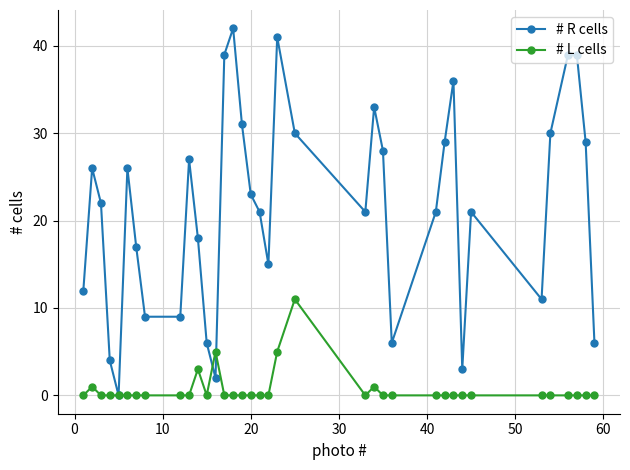

Reading left to right, list all the values displayed in this chart.

# R cells: 12	26	22	4	0	26	17	9	9	27	18	6	2	39	42	31	23	21	15	41	30	21	33	28	6	21	29	36	3	21	11	30	39	39	29	6
# L cells: 0	1	0	0	0	0	0	0	0	0	3	0	5	0	0	0	0	0	0	5	11	0	1	0	0	0	0	0	0	0	0	0	0	0	0	0